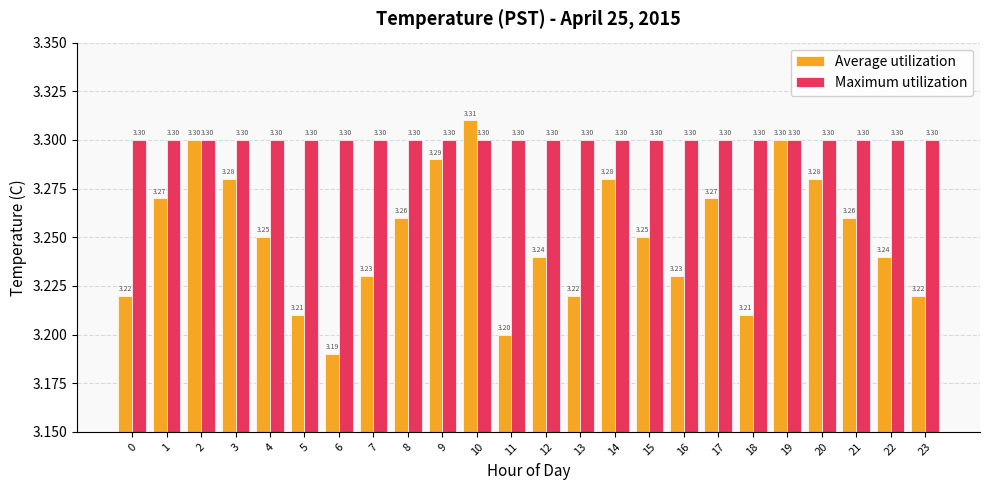

List the series in order of their overall mean, highest first.

Maximum utilization, Average utilization